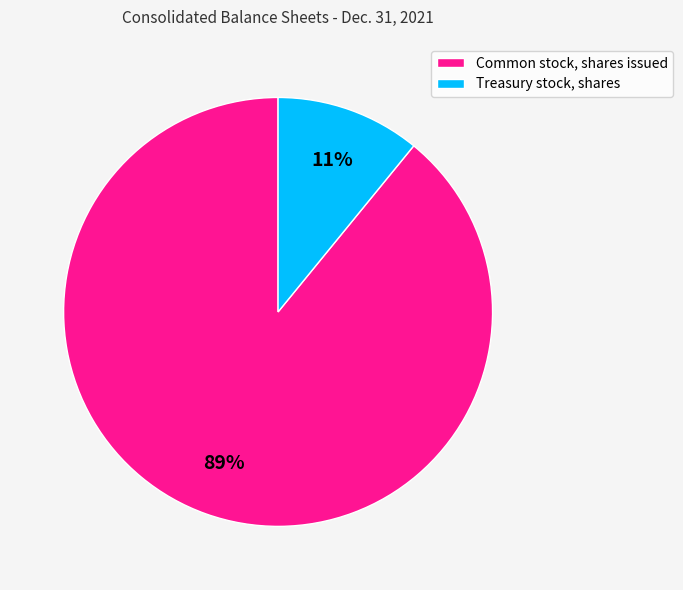

Which slice is the smallest?

Treasury stock, shares